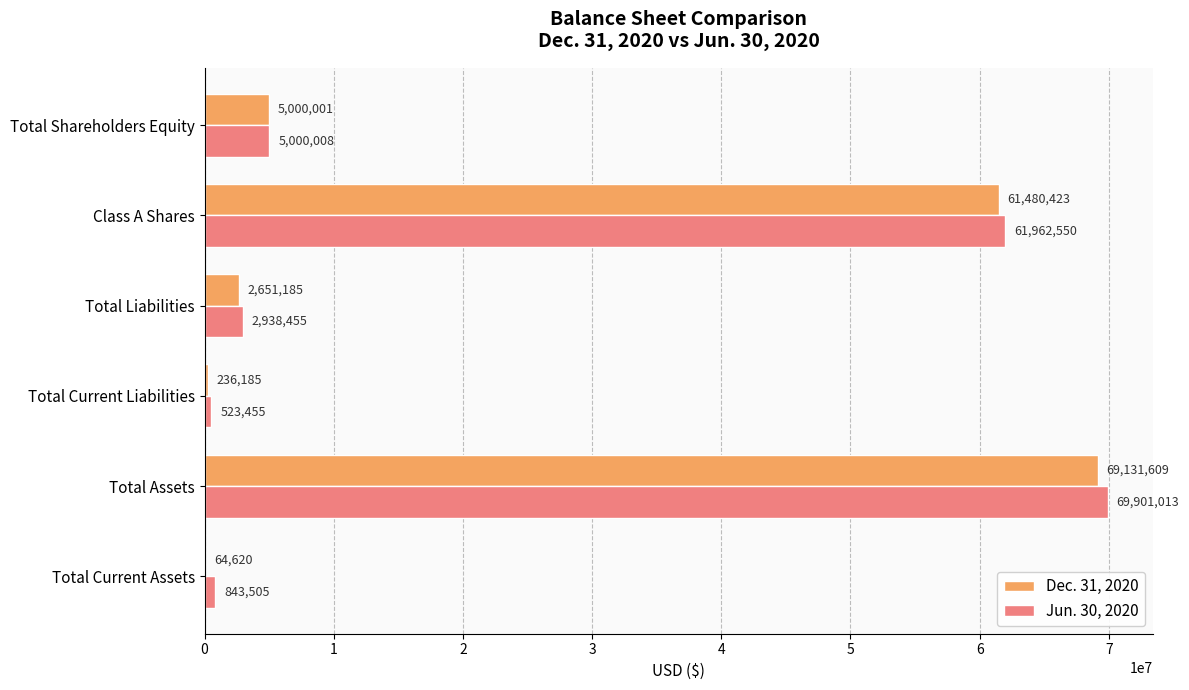

The value of Jun. 30, 2020 at Total Shareholders Equity is 5000008. True or false?

True